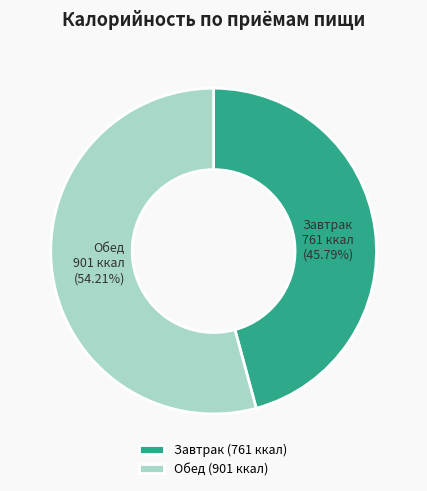

Does Завтрак account for over 50% of the chart?

No